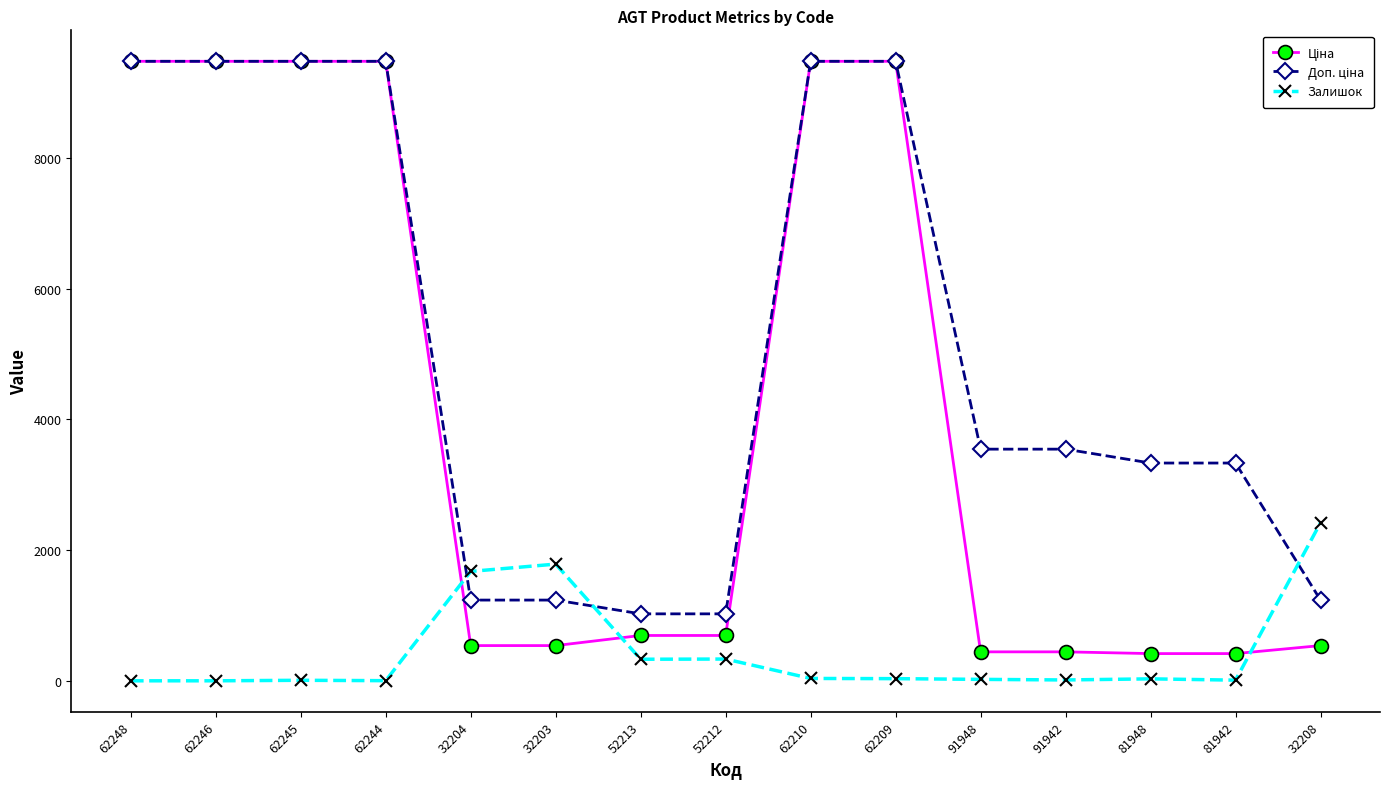

At how many categories does at least one series exceed 5305?

6